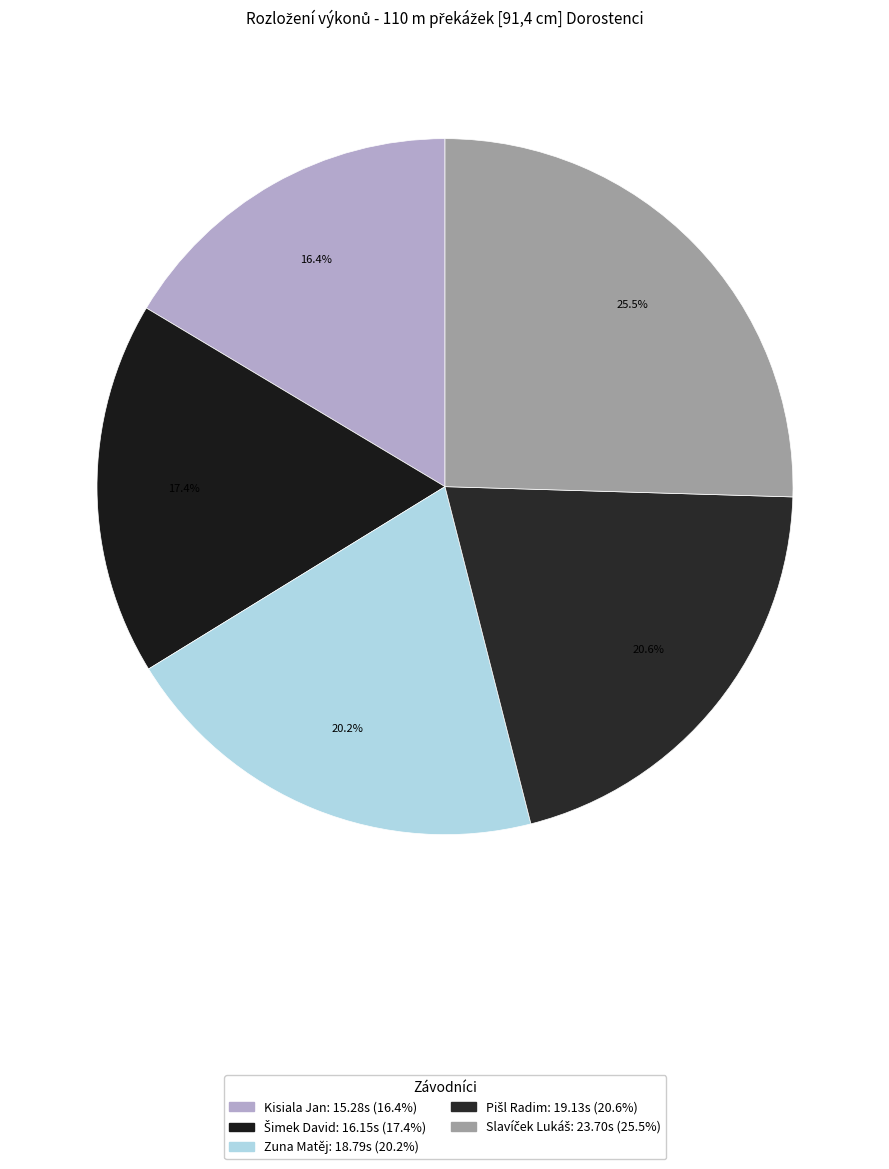

Does any single category account for the majority?

No